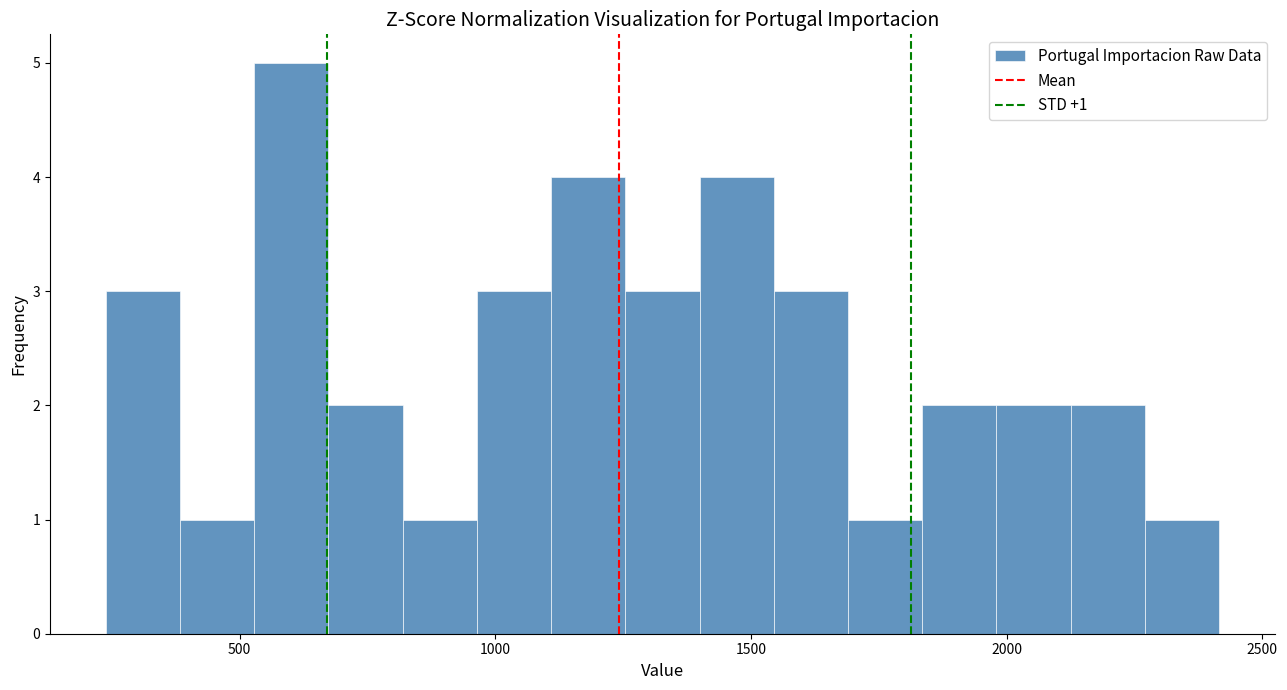

Read against the x-axis, roughly where is the centre of the tallest bar?

600